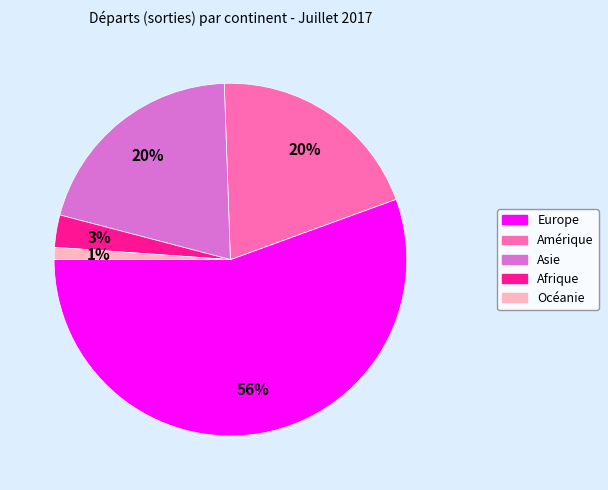

To the nearest percent, what is the average slice percentage?

20%